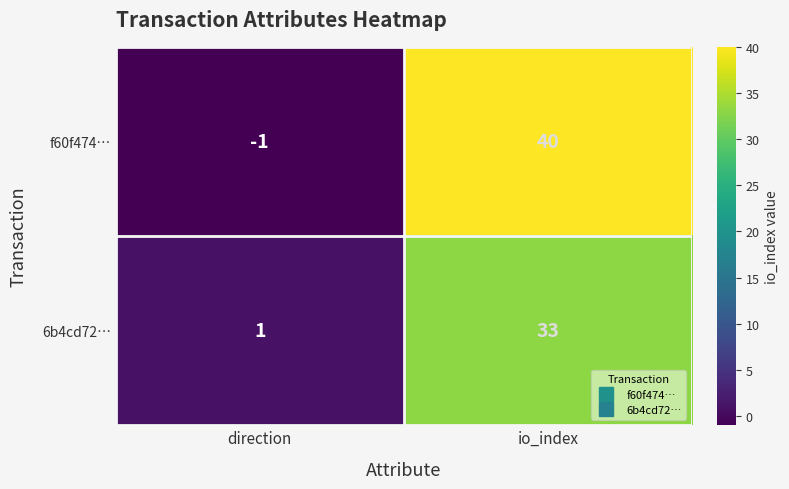

Where is 6b4cd72… nearest to the value 17?

direction